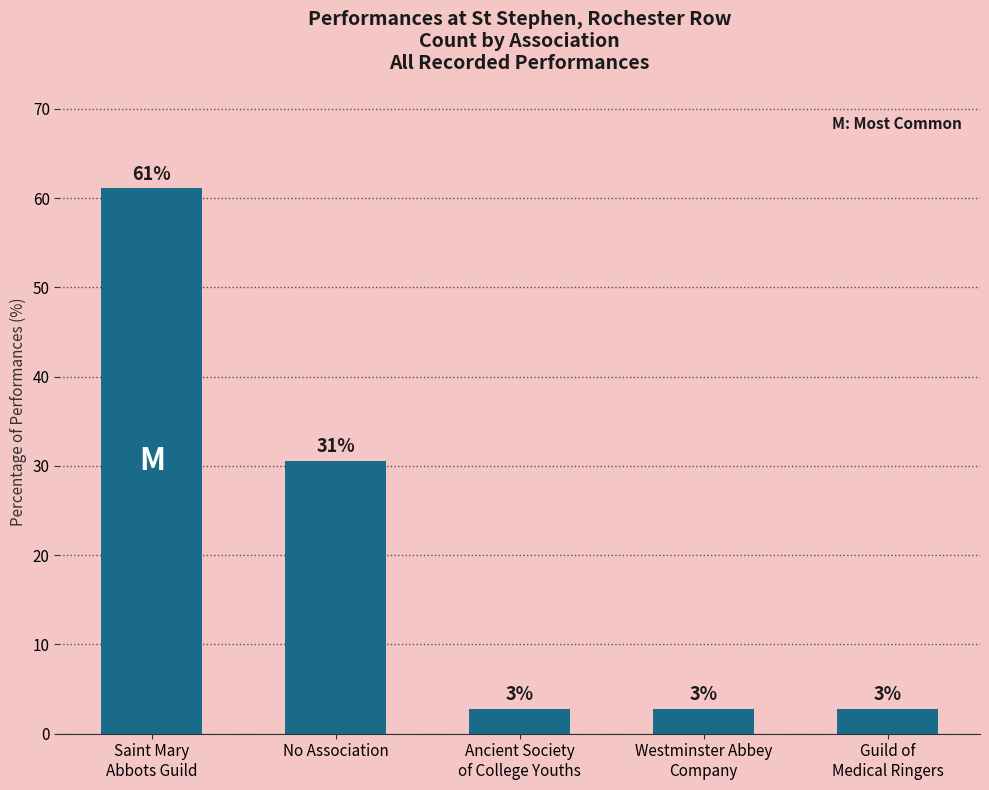

What is the label of the 4th bar from the right?

No Association